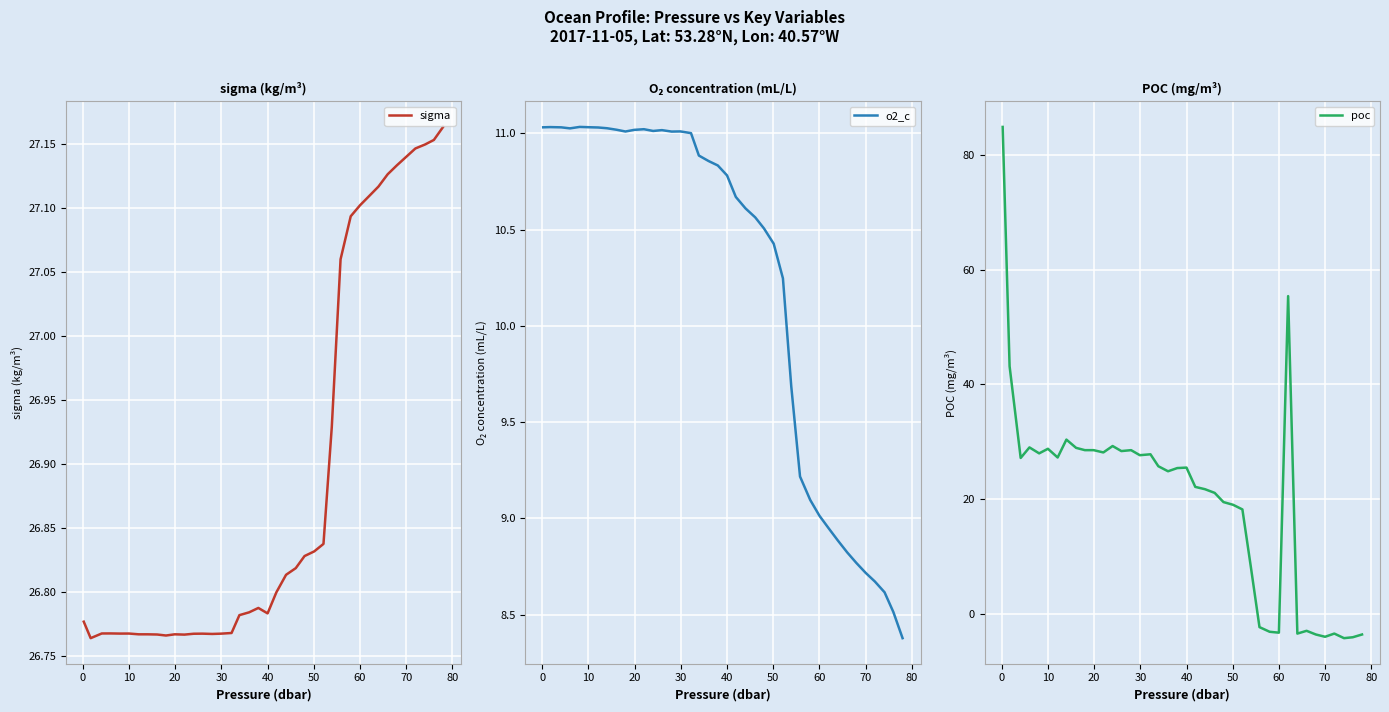

How many distinct data groups are displayed?

3